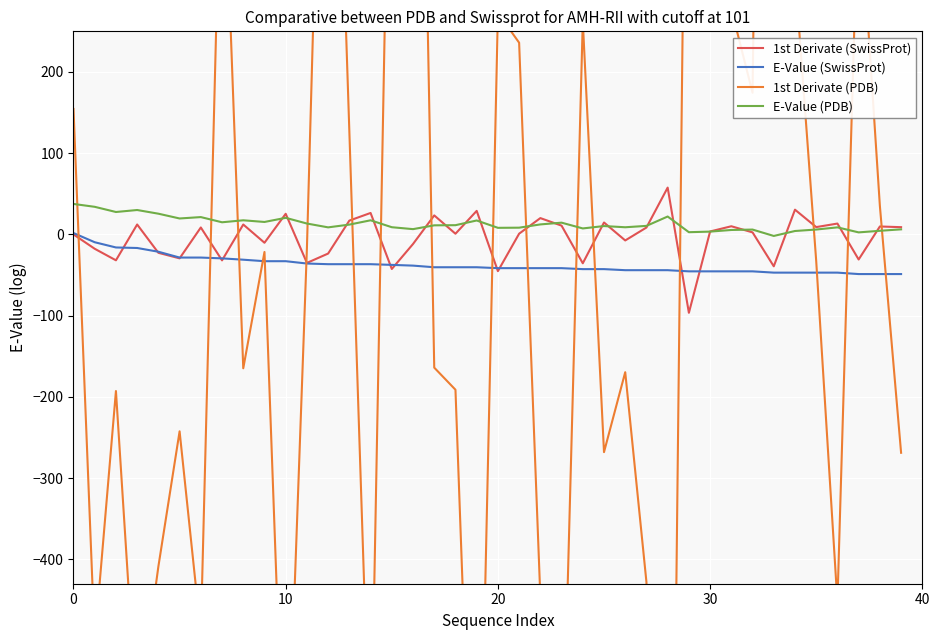

What is the maximum value shown in the chart?

2120.8